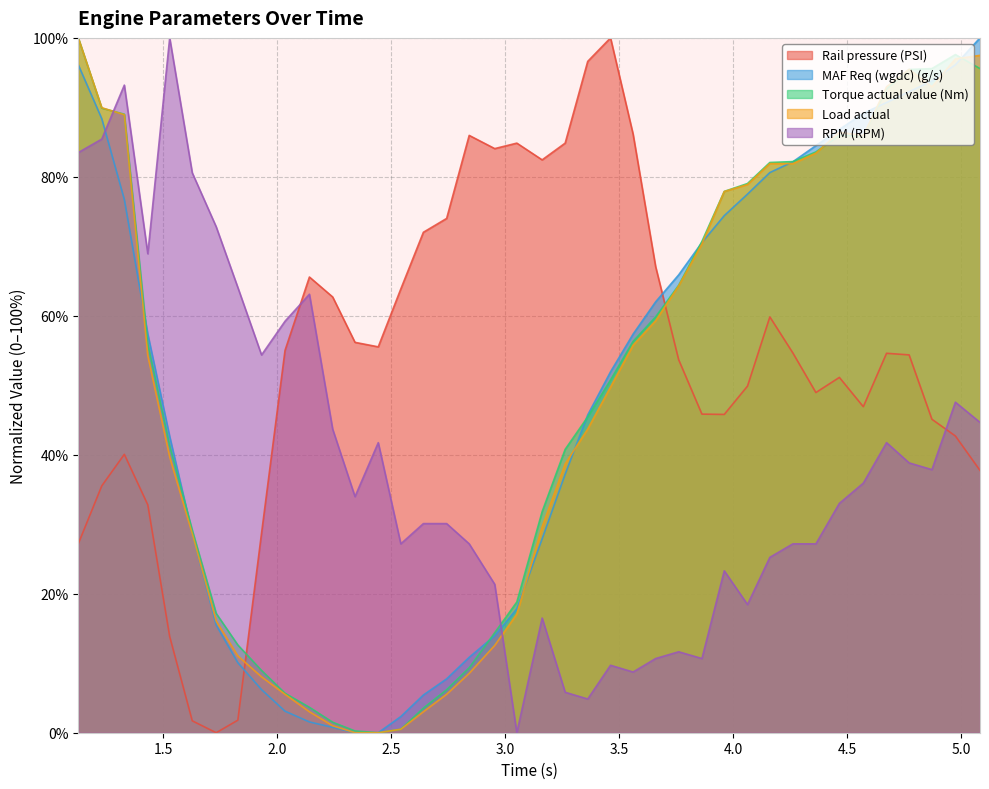

How many intersections are there between Torque actual value (Nm) and Load actual?

4